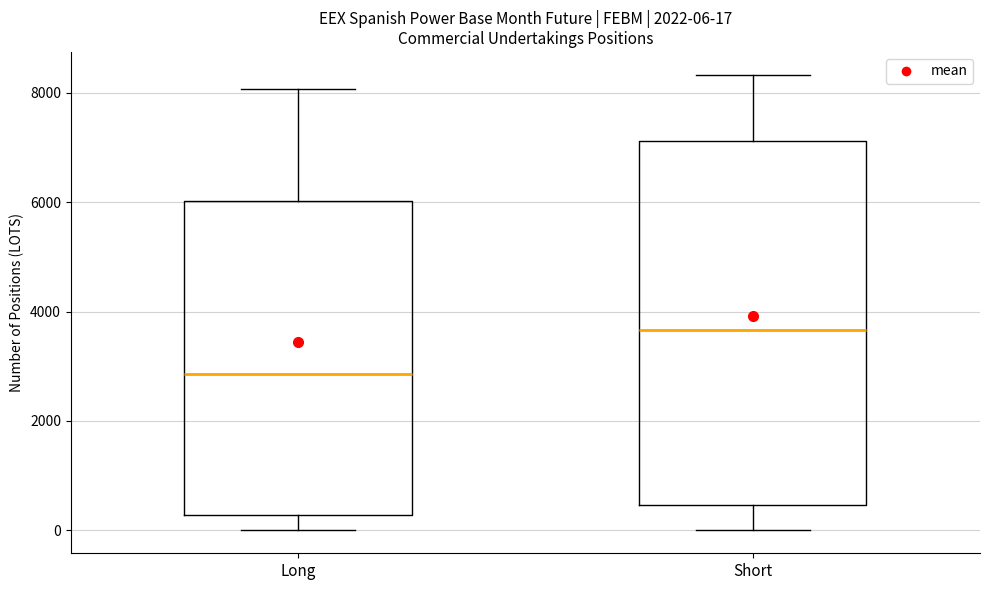

Comparing the boxes themselves (not the whiskers), which one is the tallest?

Short